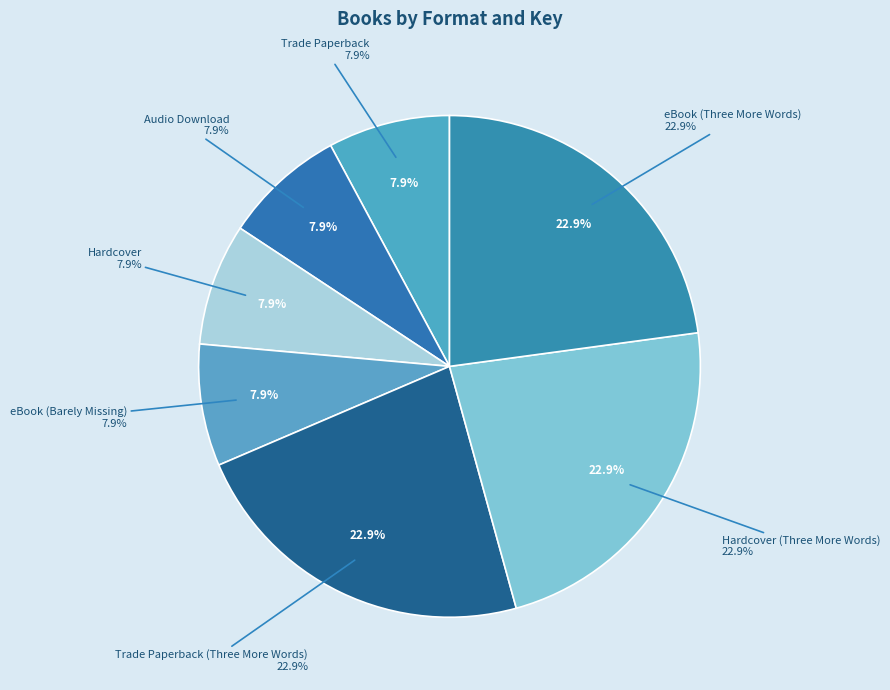

To the nearest percent, what is the average slice percentage?

14%